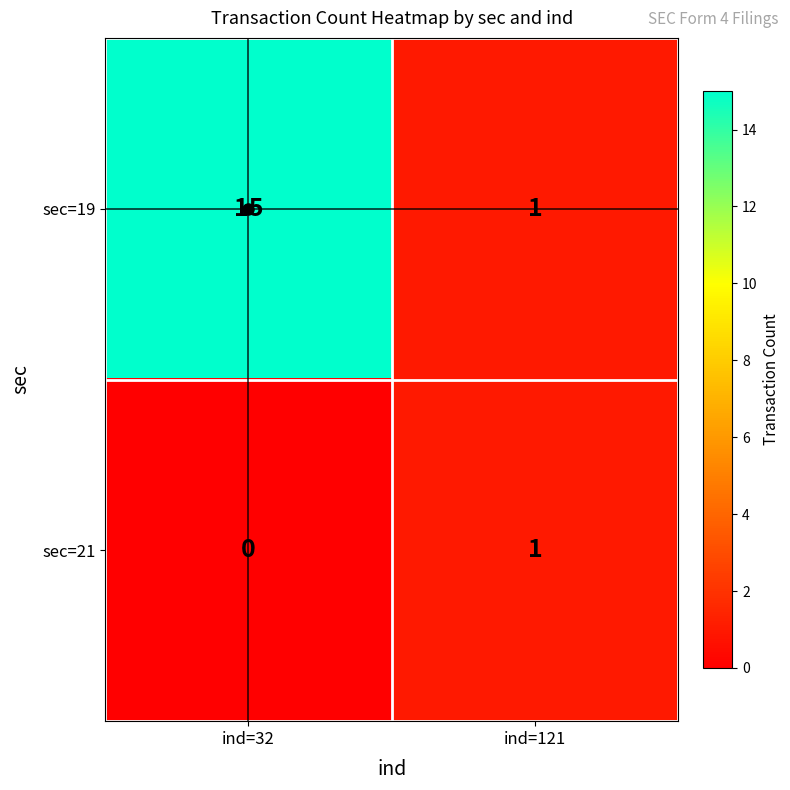

True or false: sec=19 has a value of 23 at ind=32.

False